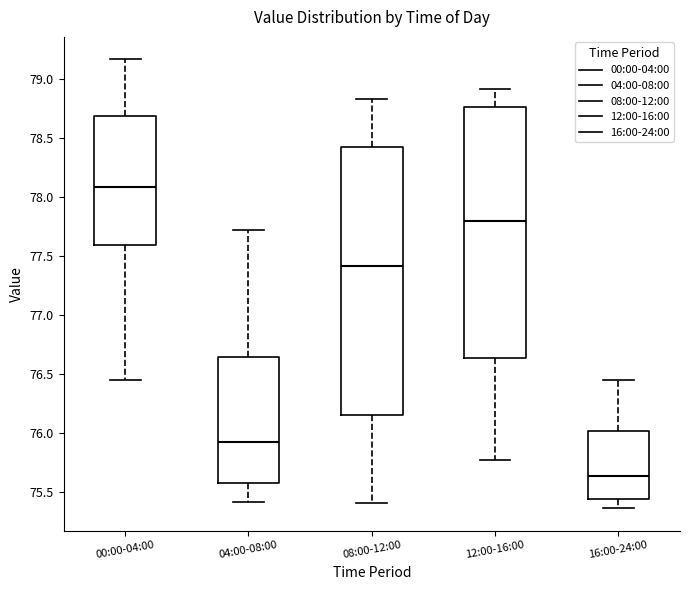

Which box has the highest median line?

00:00-04:00